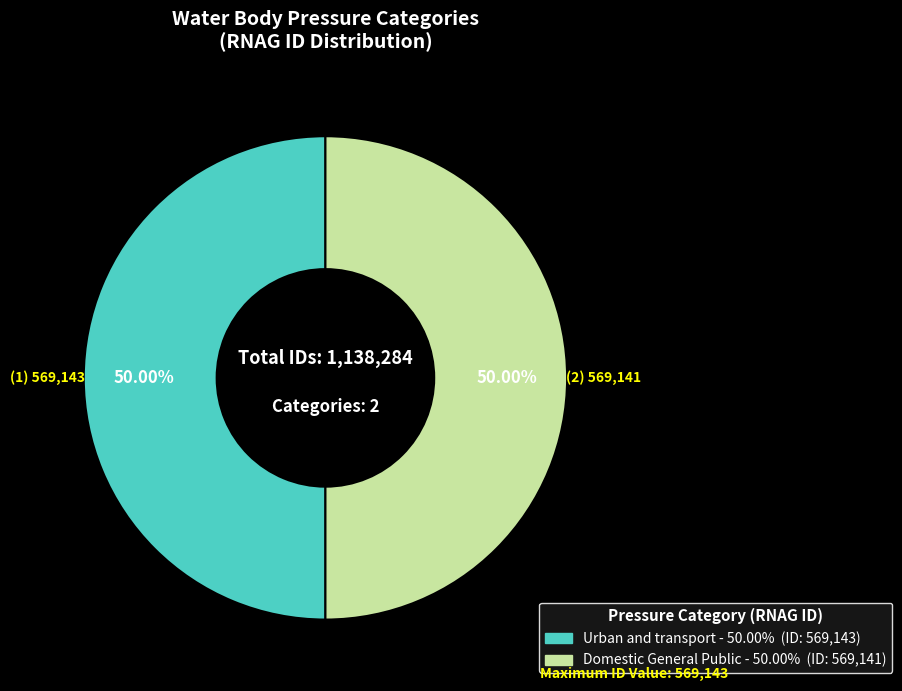

Approximately how many times larger is the value at Domestic General Public compared to Urban and transport?

1.0